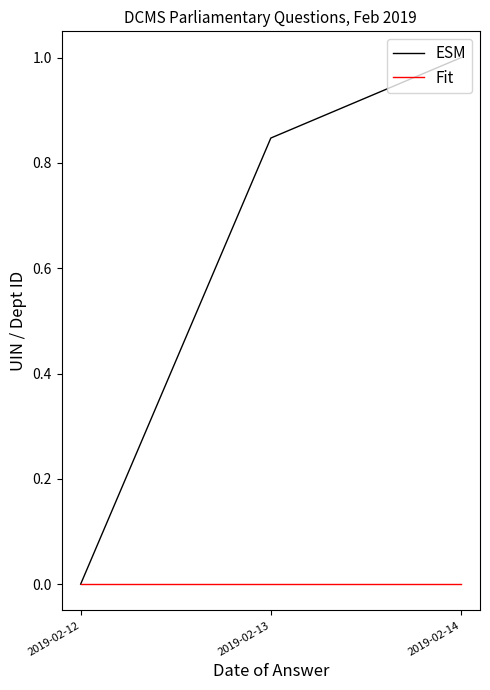

Between 2019-02-12 and 2019-02-13, which series saw the biggest shift?

ESM